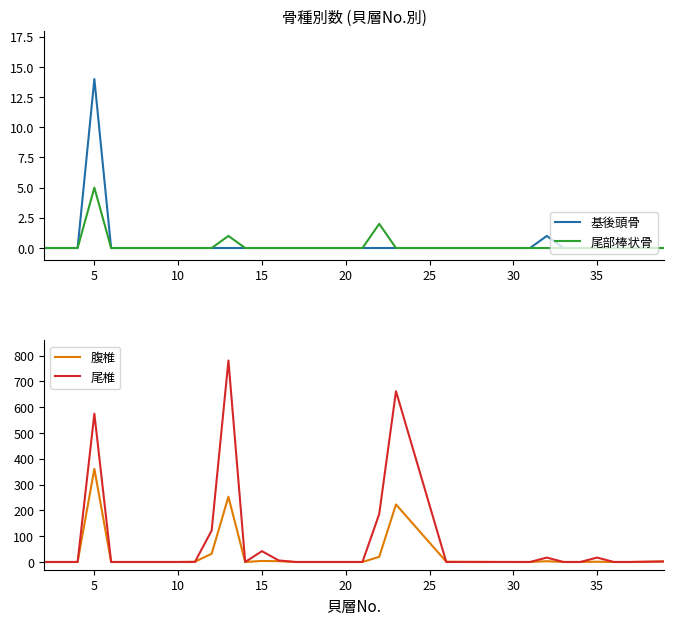

Count the number of categories in the chart.

31